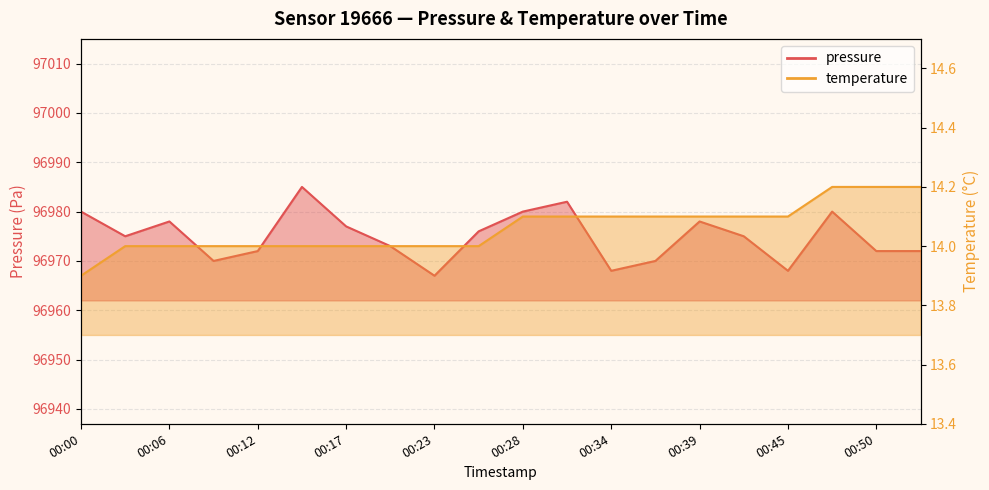

How many values in the temperature series are below 14?

1